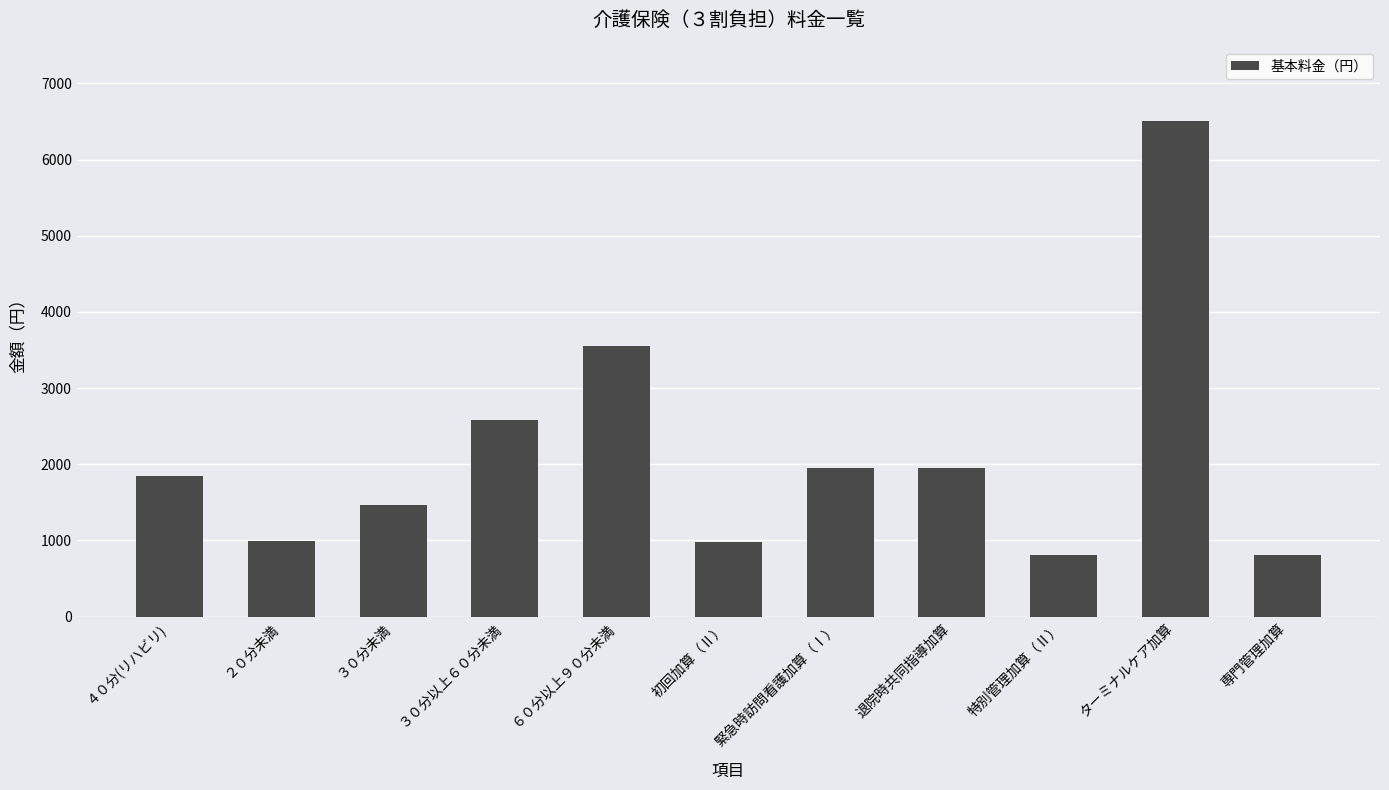

Is it true that the value at ６０分以上９０分未満 is 4935?

False